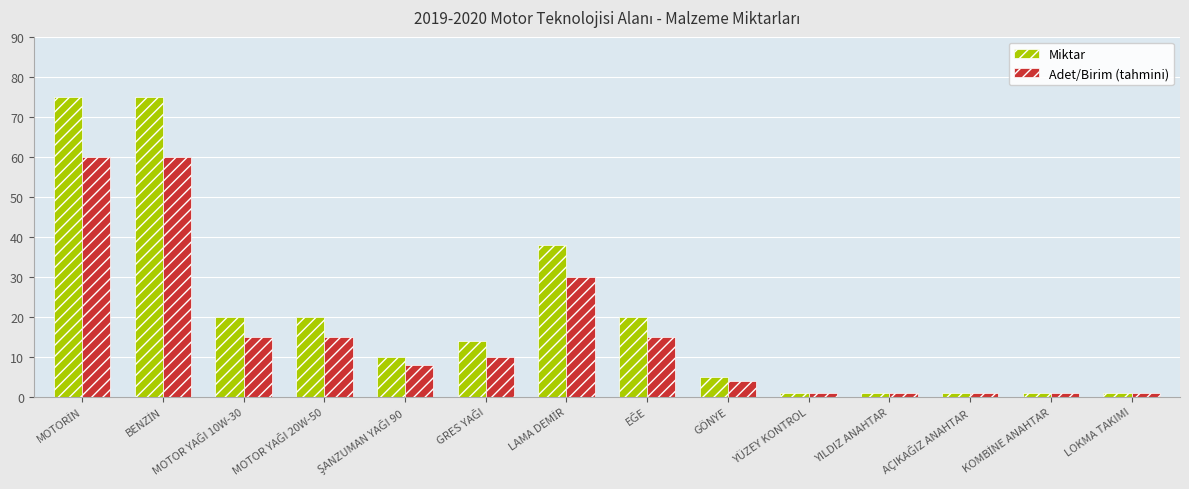

What is the label of the 9th bar from the left?

GÖNYE